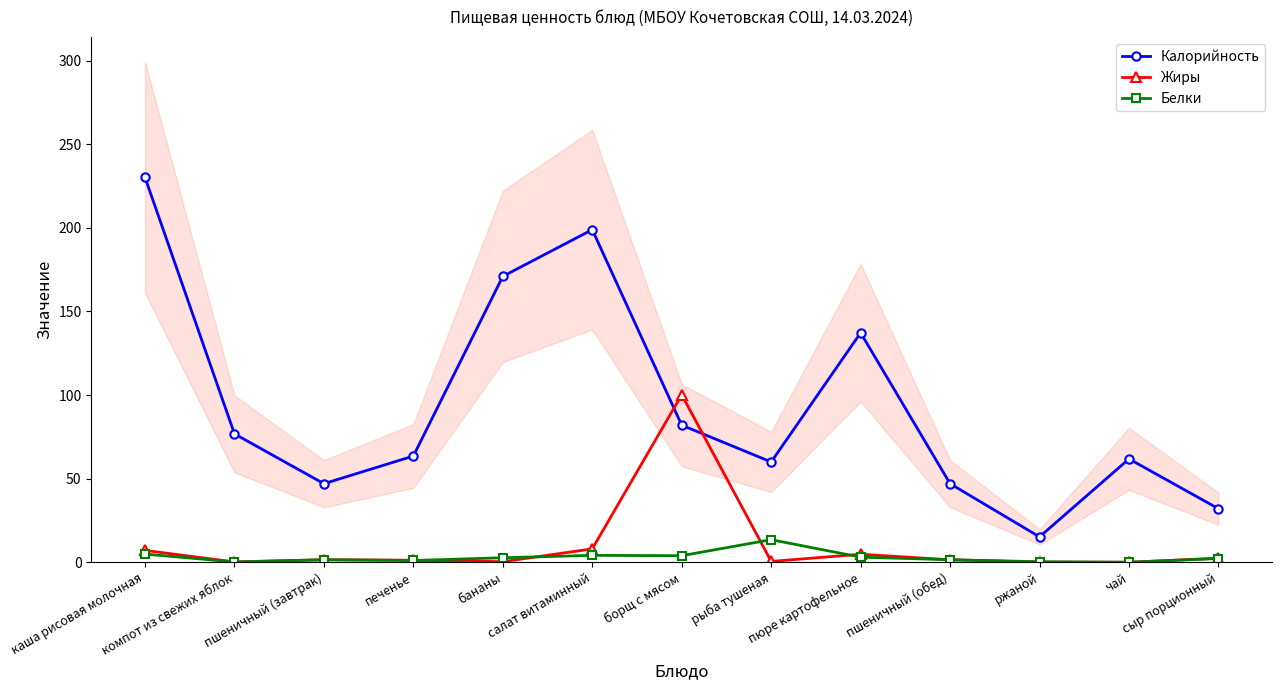

What is the average value of the Белки series?

3.0